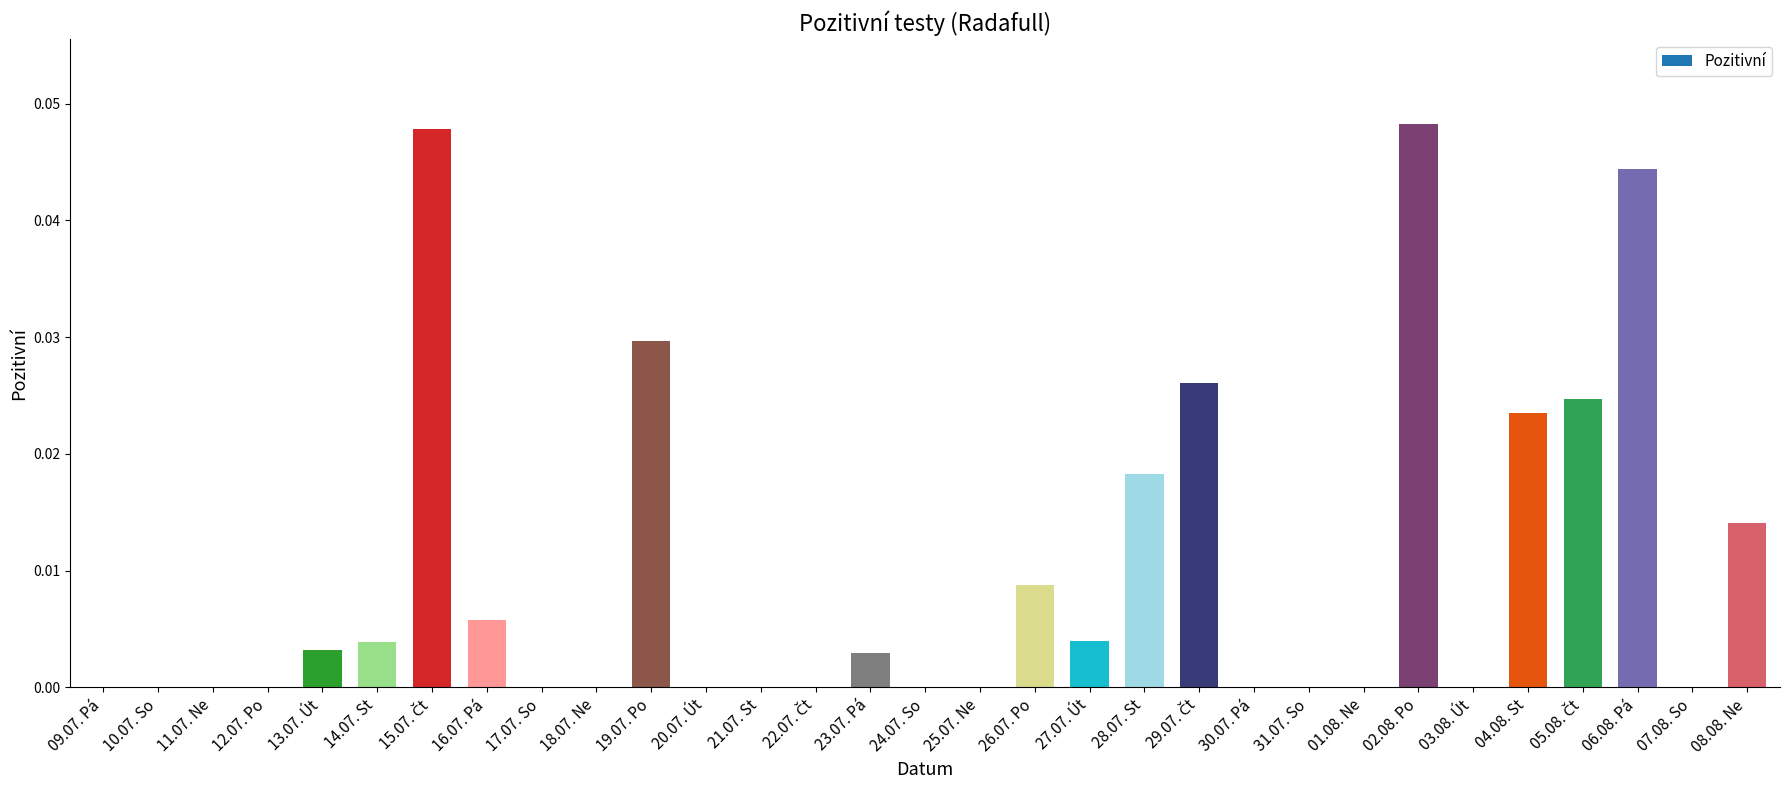

How many distinct data groups are displayed?

1